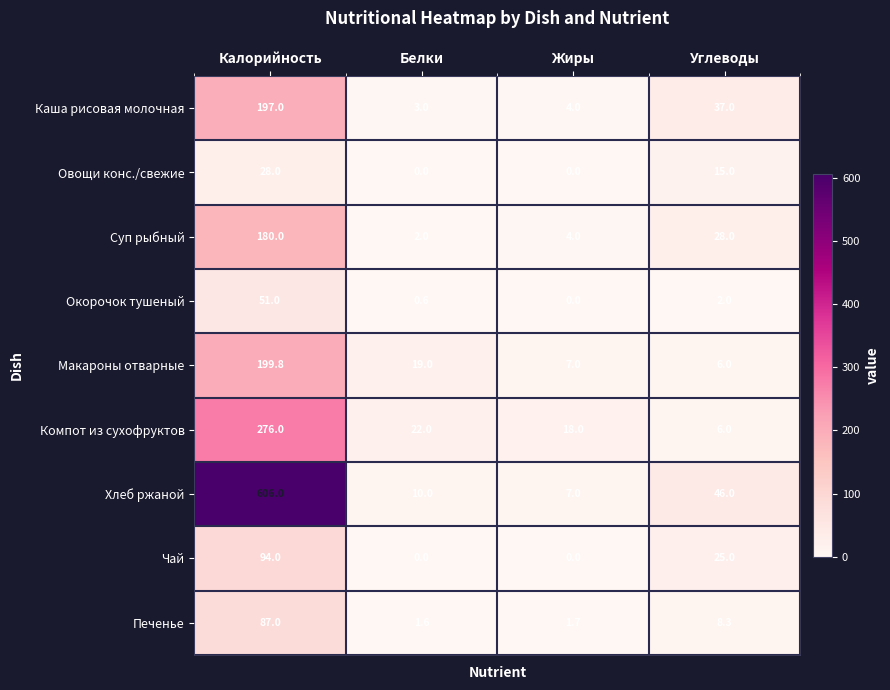

At which category is the sum across all series the highest?

Калорийность